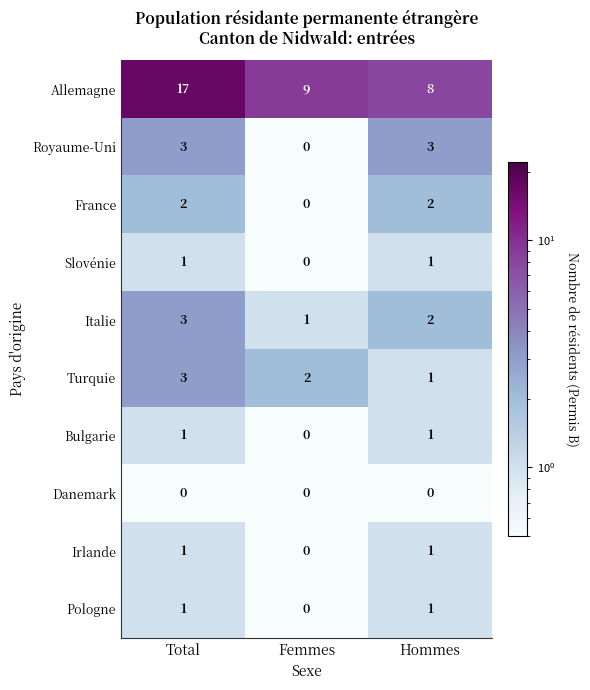

Which label corresponds to the largest value in the chart?

Total